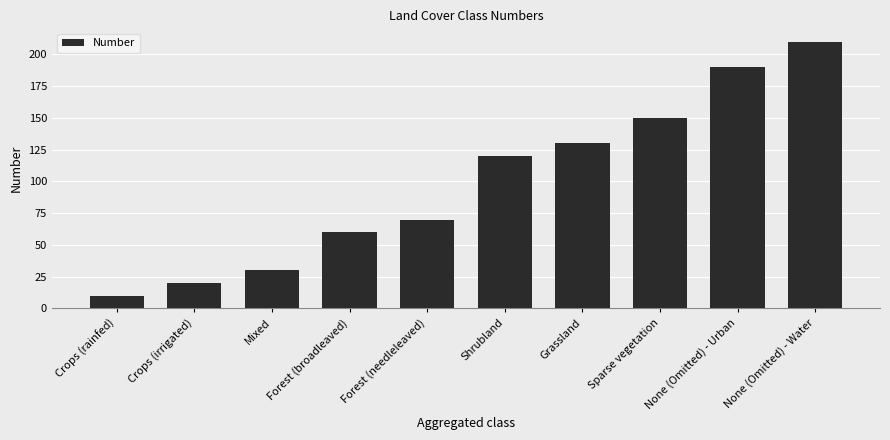

Which has a higher value, Mixed or None (Omitted) - Water?

None (Omitted) - Water